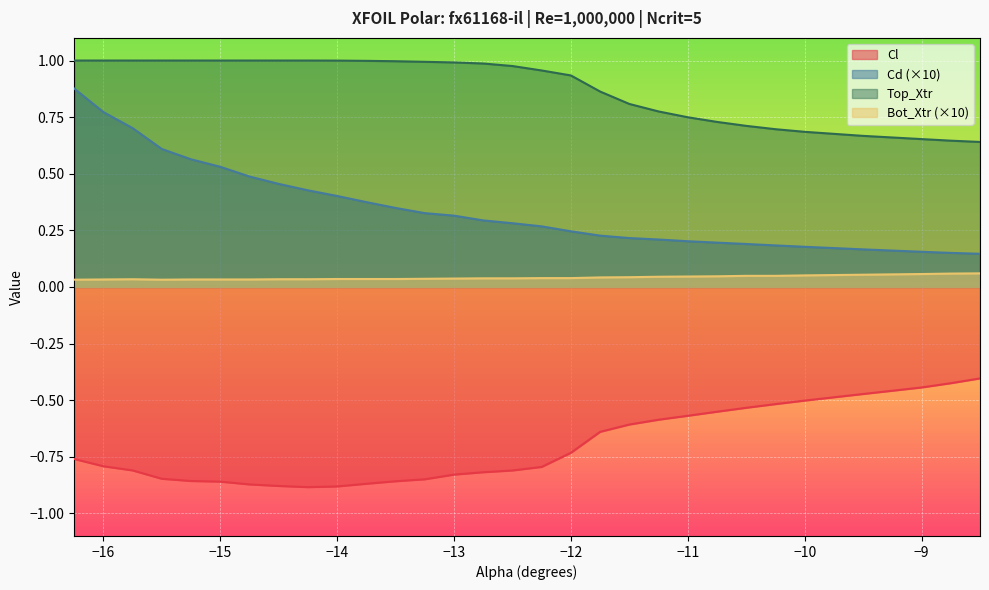

Which series has the largest total across all categories?

Top_Xtr